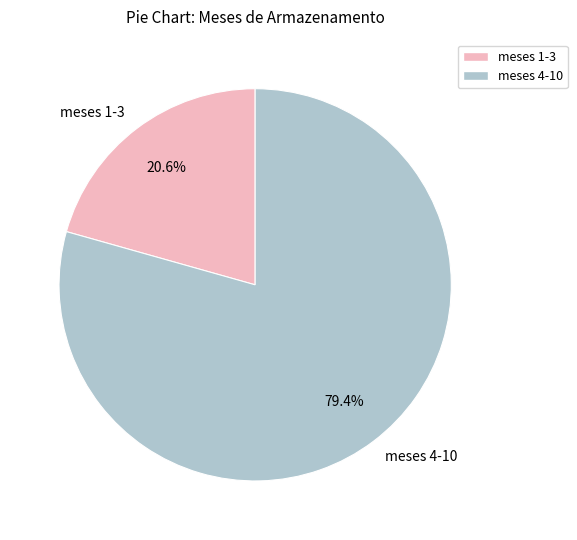

Approximately how many times larger is the value at meses 1-3 compared to meses 4-10?

0.3